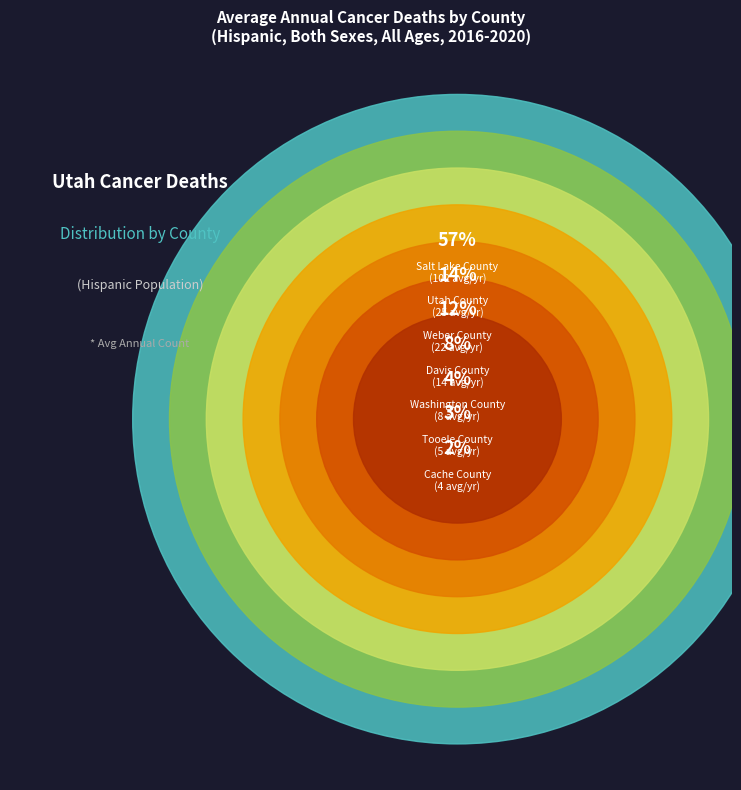

To the nearest percent, what portion does Weber County represent?

12%